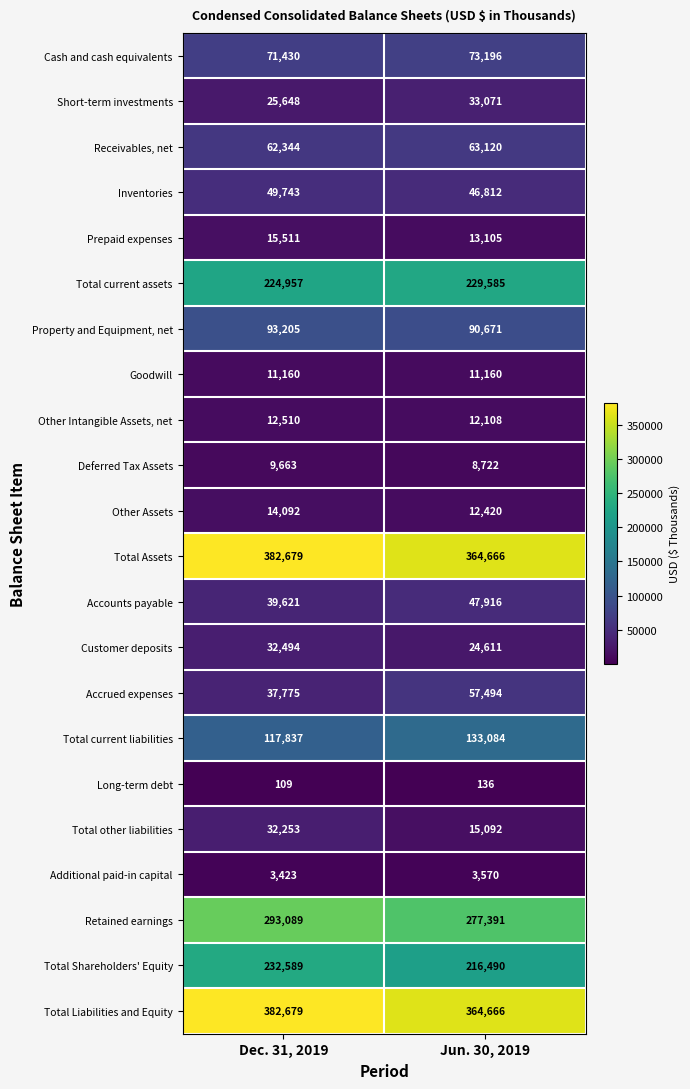

What is the total value across all series at Jun. 30, 2019?

2099086